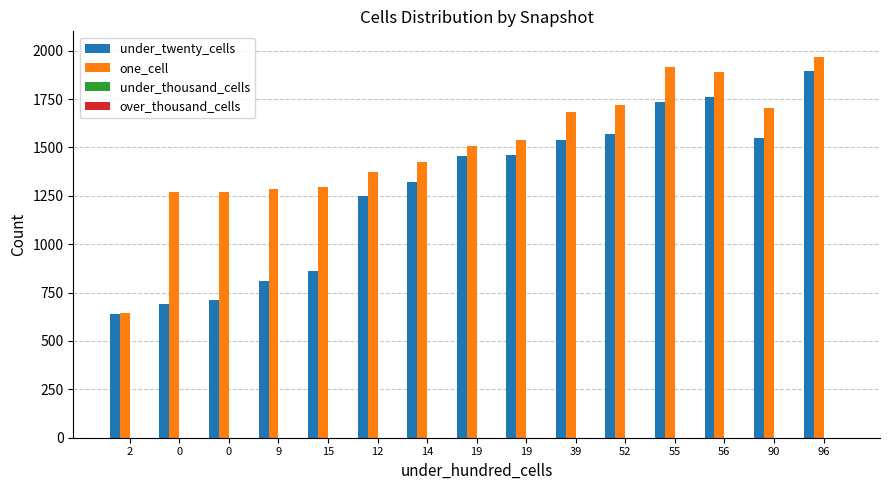

How many groups of bars are there?

15